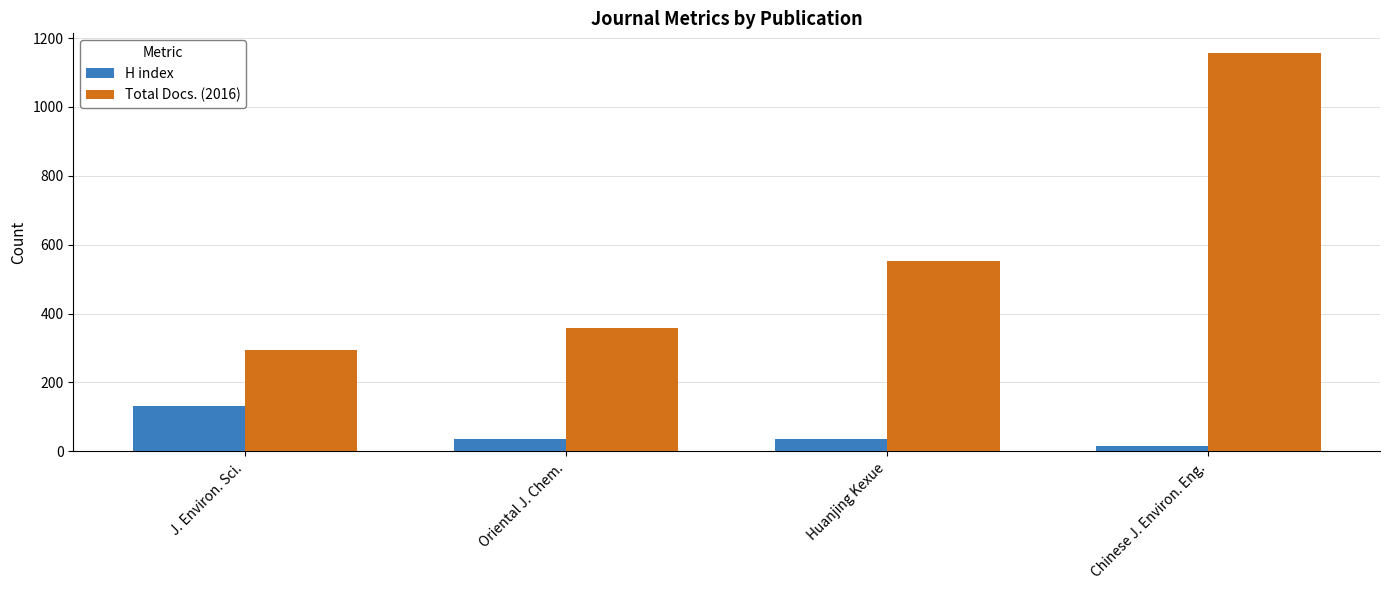

What is the minimum value for H index?

15